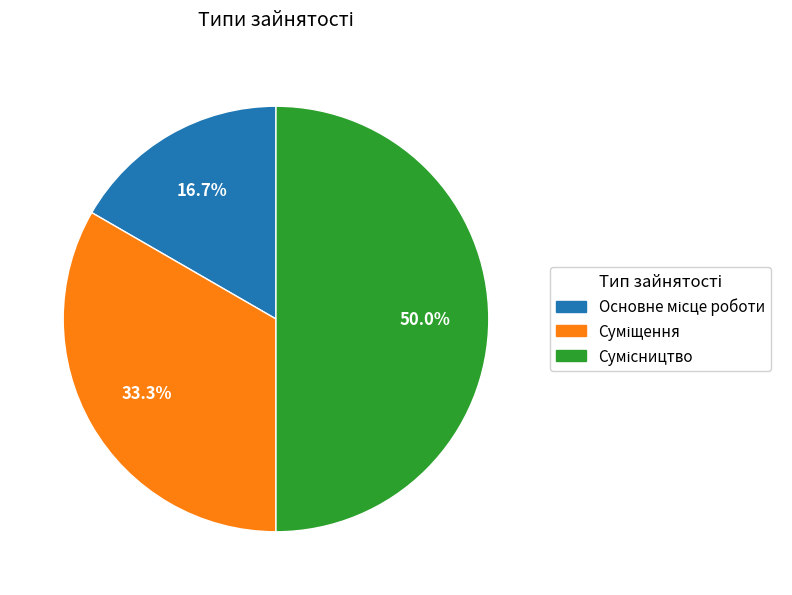

How many slices are in this pie chart?

3